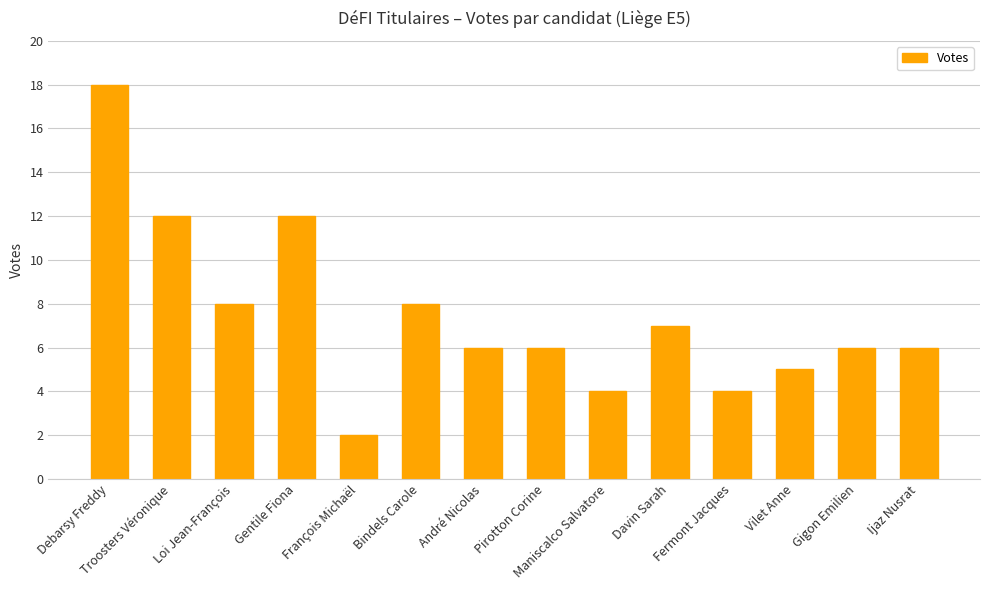

What is the label of the 6th bar from the left?

Bindels Carole